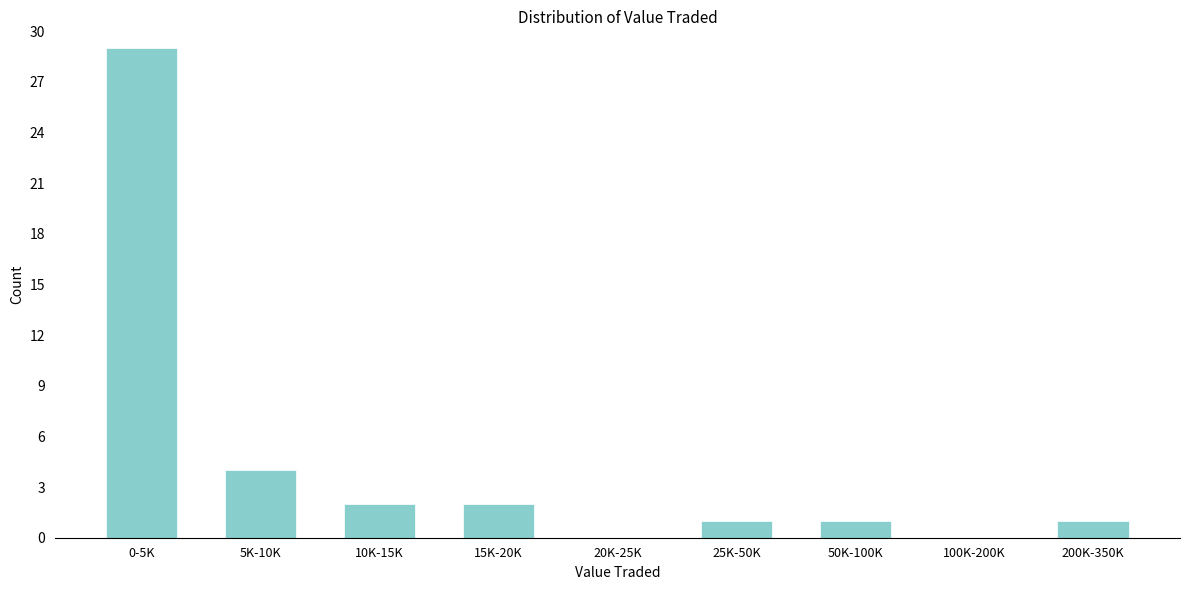

What is the sum of the values at 10K-15K and 200K-350K?

3